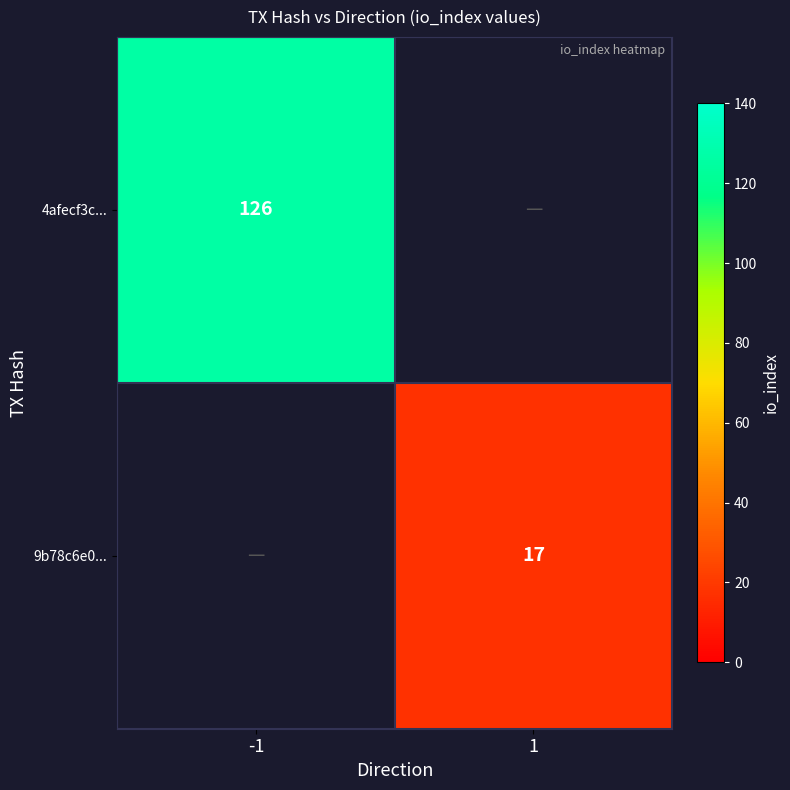

Is the value of 4afecf3c... at -1 greater than the value of 9b78c6e0... at 1?

Yes